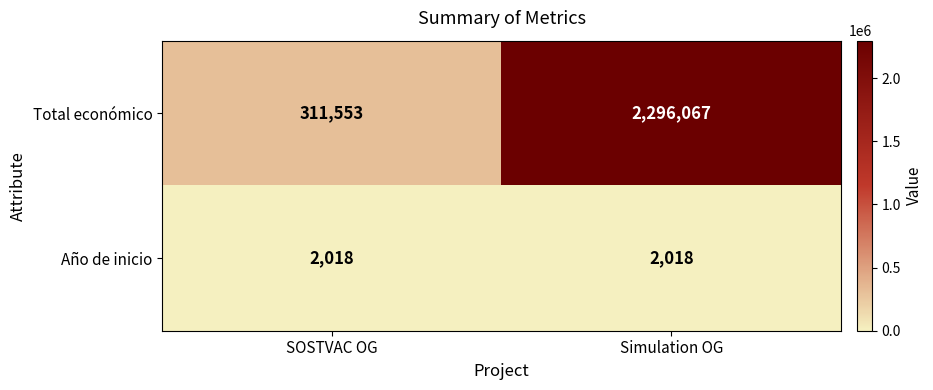

What is the maximum value shown in the chart?

2296067